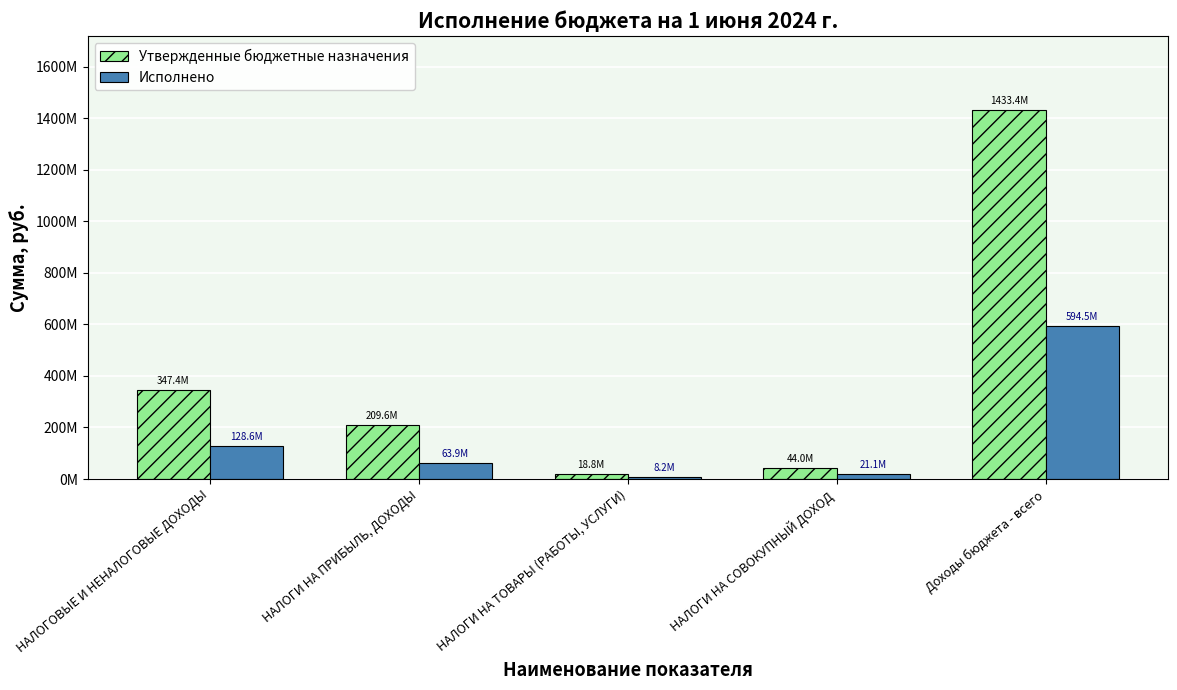

The Утвержденные бюджетные назначения series shows 209577000.0 at НАЛОГИ НА ПРИБЫЛЬ, ДОХОДЫ. True or false?

True